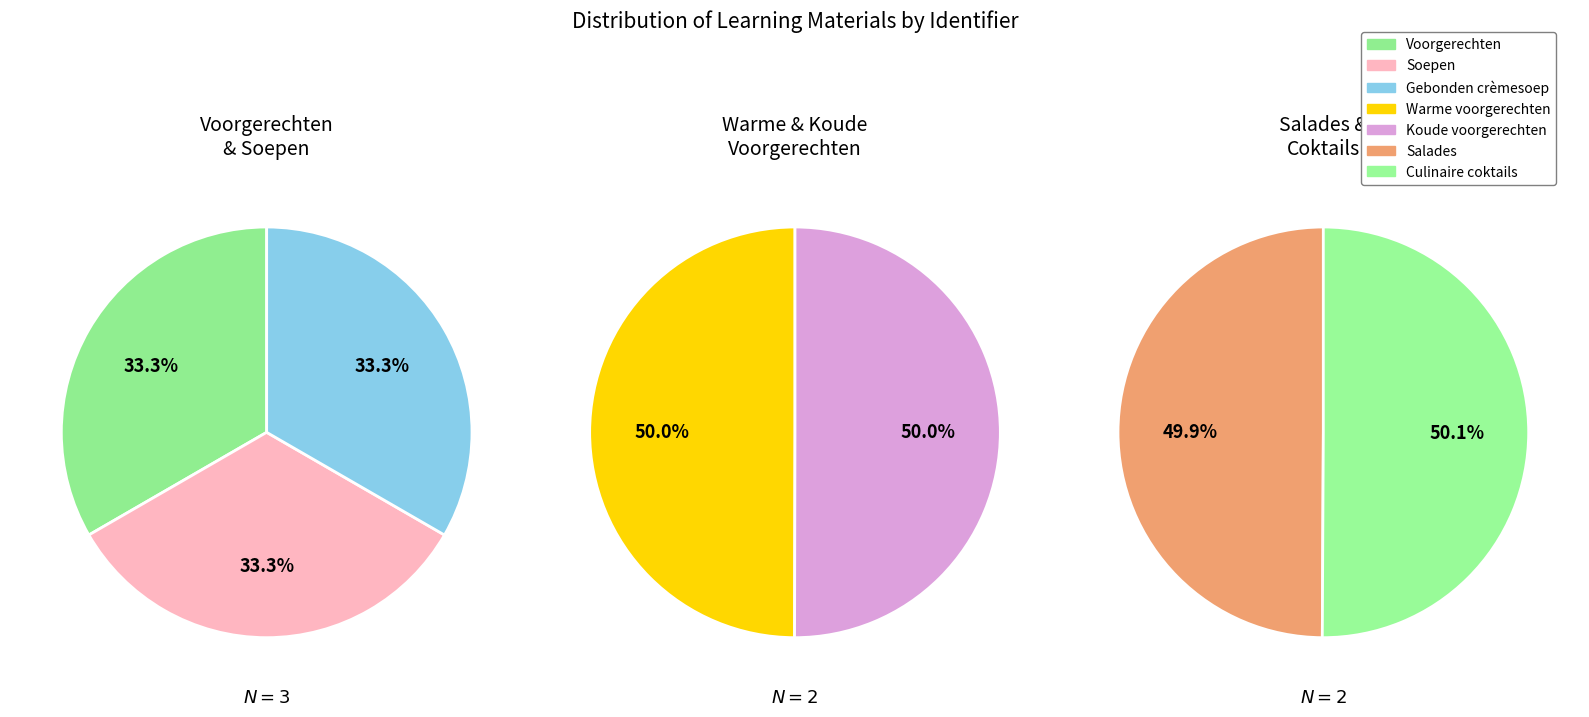

What is the smallest slice in the pie chart?

Voorgerechten